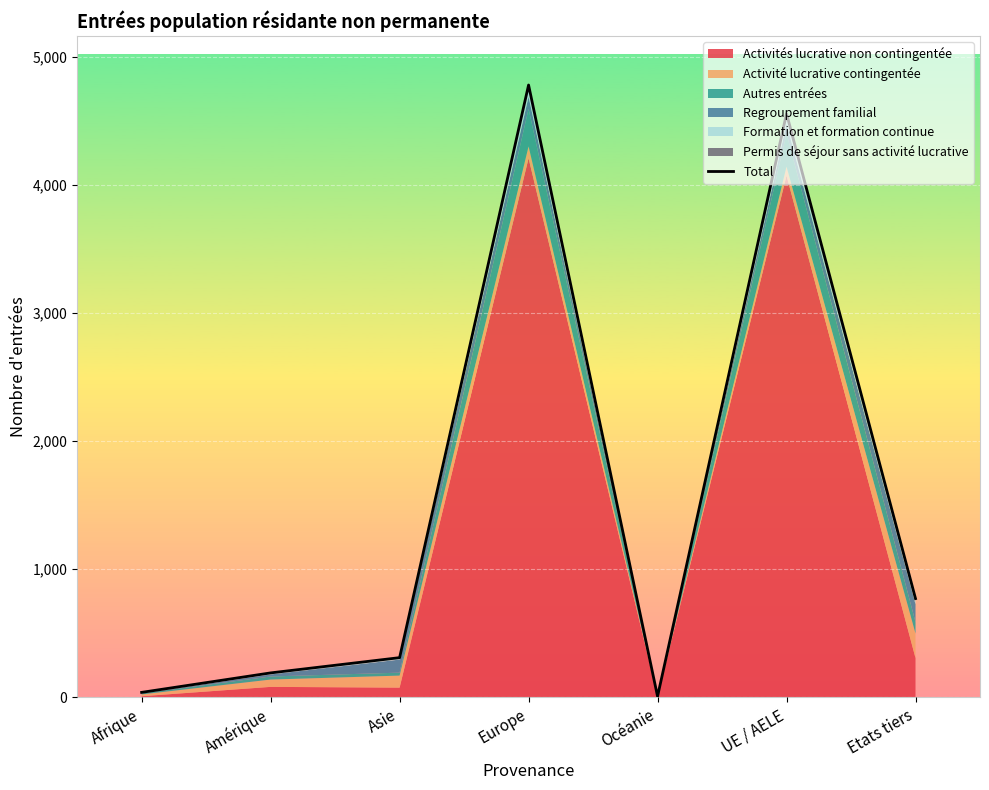

Rank the categories by value from lowest to highest.

Océanie, Afrique, Amérique, Asie, Etats tiers, UE / AELE, Europe